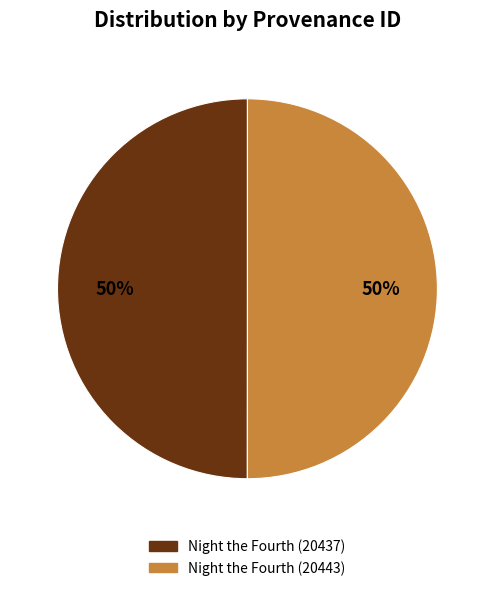

To the nearest percent, what is the combined percentage of Night the Fourth (20437) and Night the Fourth (20443)?

100%